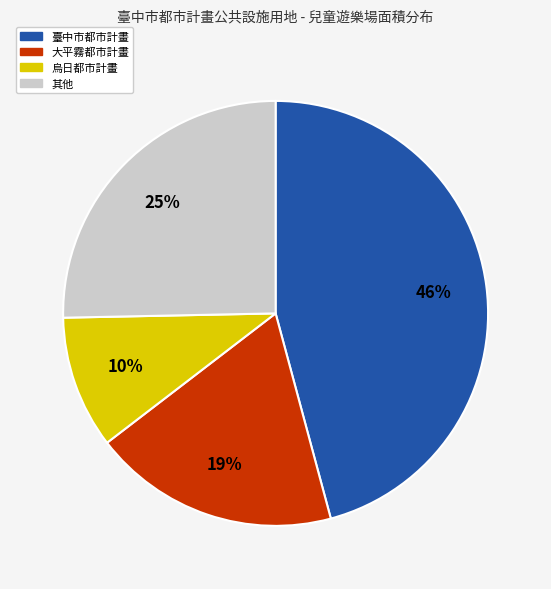

To the nearest percent, what is the average slice percentage?

25%